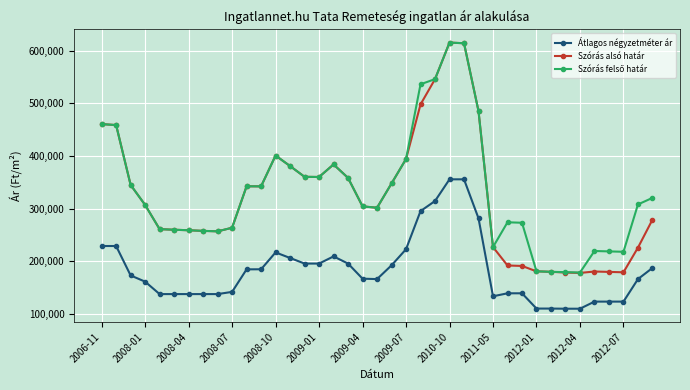

True or false: Átlagos négyzetméter ár has more than 0 points higher than both neighbors.

True